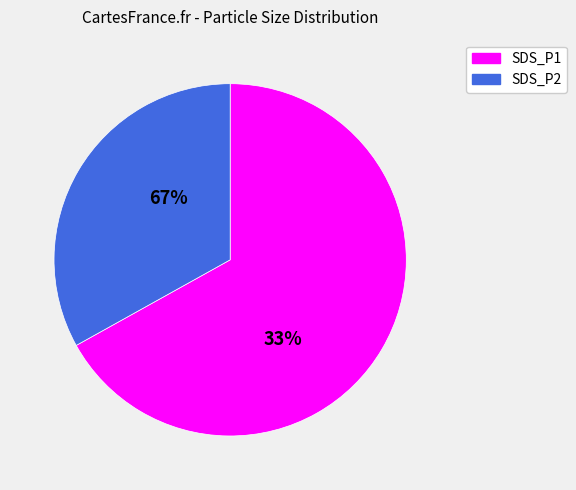

Which slice is the largest?

SDS_P1